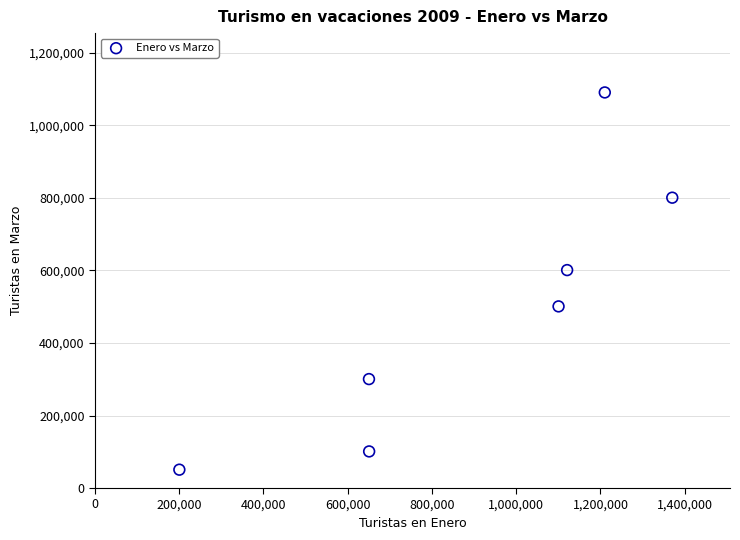

What is the average Y value?

492193